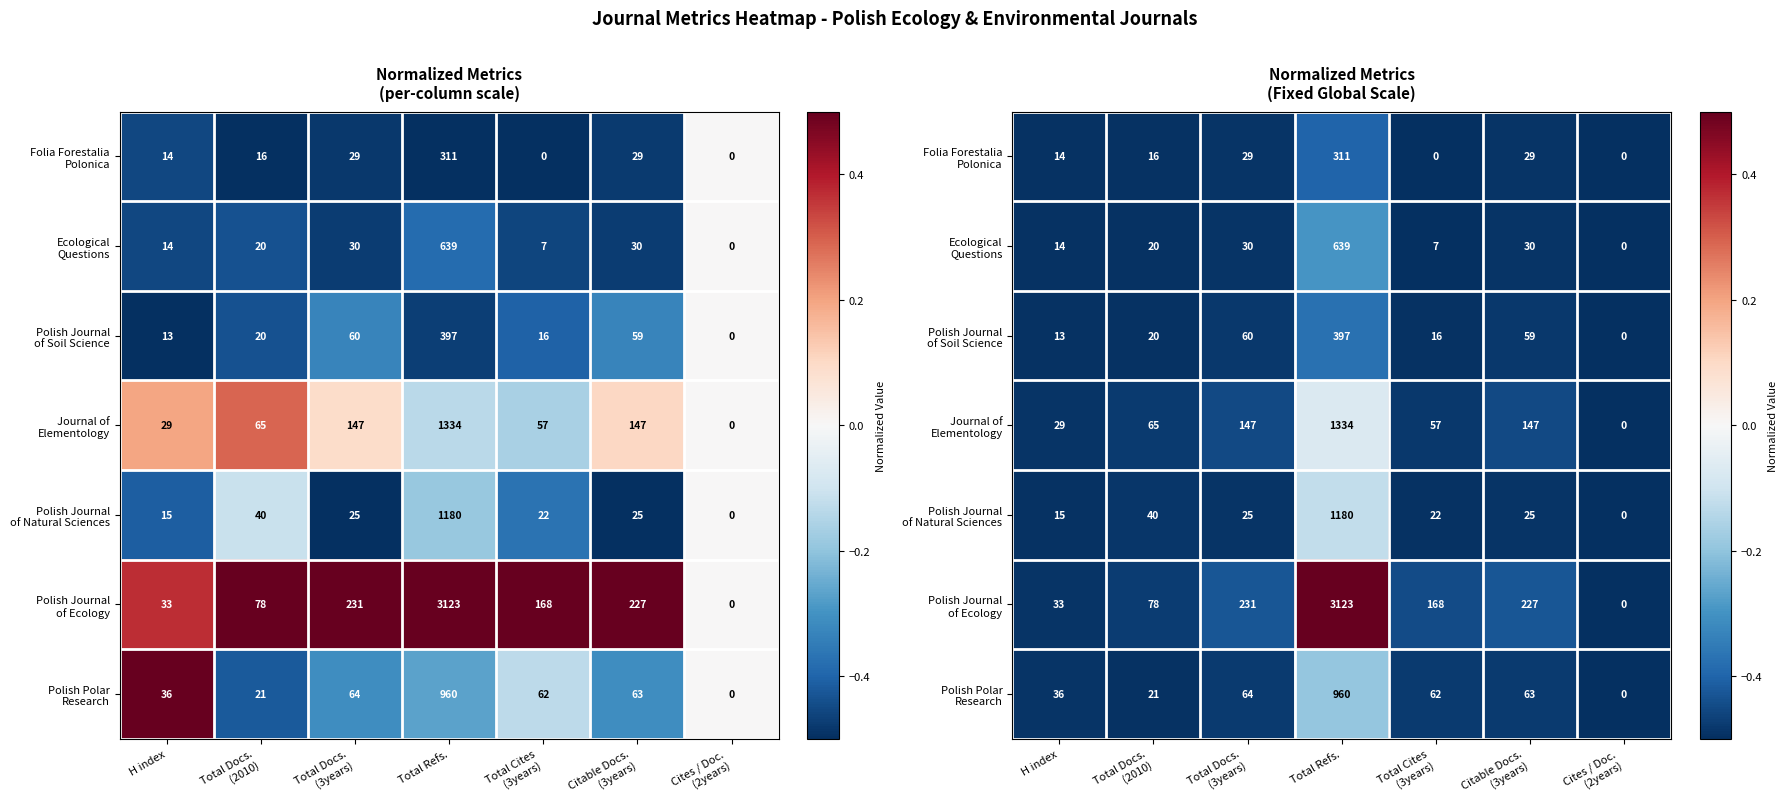

How many categories are shown in the chart?

7